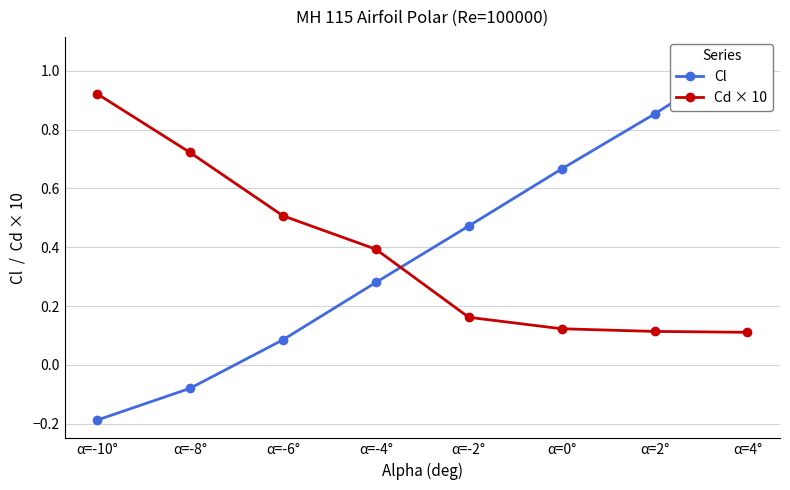

Reading left to right, list all the values displayed in this chart.

Cl: -0.2	-0.1	0.1	0.3	0.5	0.7	0.9	1.1
Cd × 10: 0.9	0.7	0.5	0.4	0.2	0.1	0.1	0.1